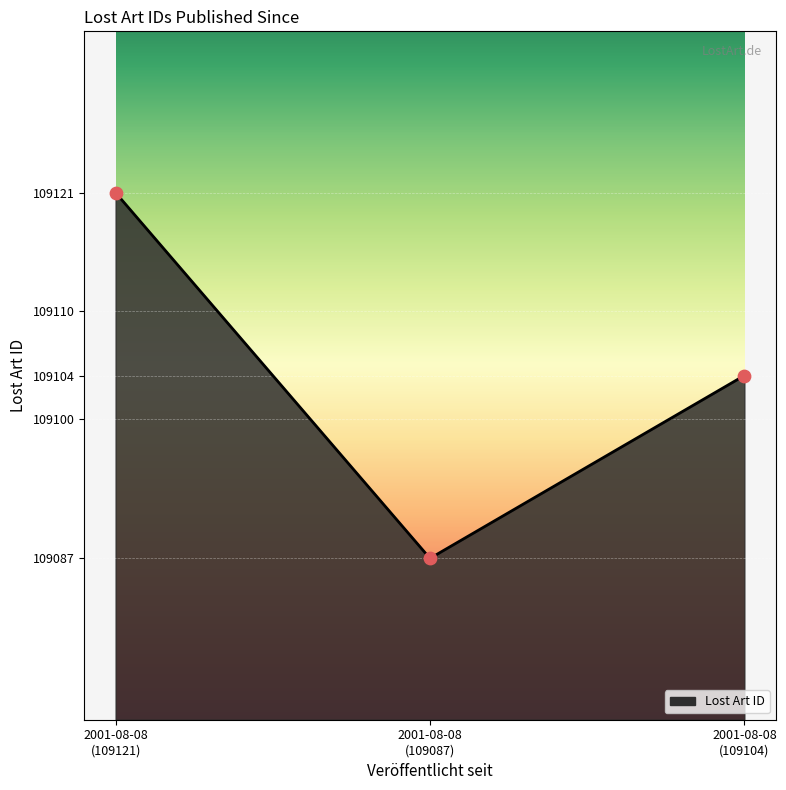

Approximately how many times larger is the value at 2001-08-08 (109121) compared to 2001-08-08 (109104)?

1.0